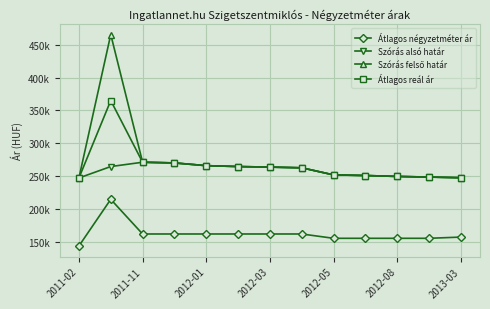

Reading right to left, list all the values displayed in this chart.

Átlagos négyzetméter ár: 157142	155263	155263	155263	155263	161842	161842	161842	161842	161842	161842	214631	143548
Szórás alsó határ: 247531	248503	249489	250883	251820	262631	263688	264539	265899	270063	271105	264545	247140
Szórás felső határ: 247531	248503	249489	250883	251820	262631	263688	264539	265899	270063	271105	465597	247140
Átlagos reál ár: 247531	248503	249489	250883	251820	262631	263688	264539	265899	270063	271105	365071	247140